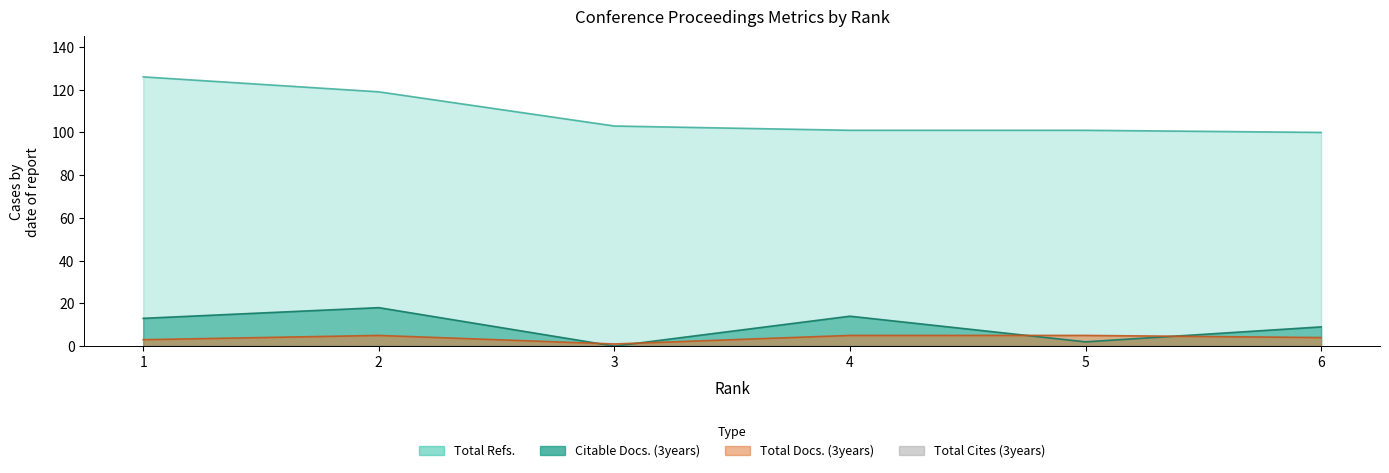

Which series has the largest total across all categories?

Total Refs.